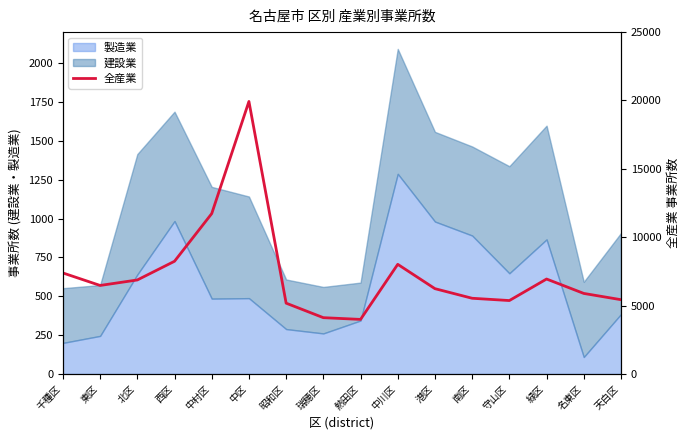

What position from the left is 北区?

3